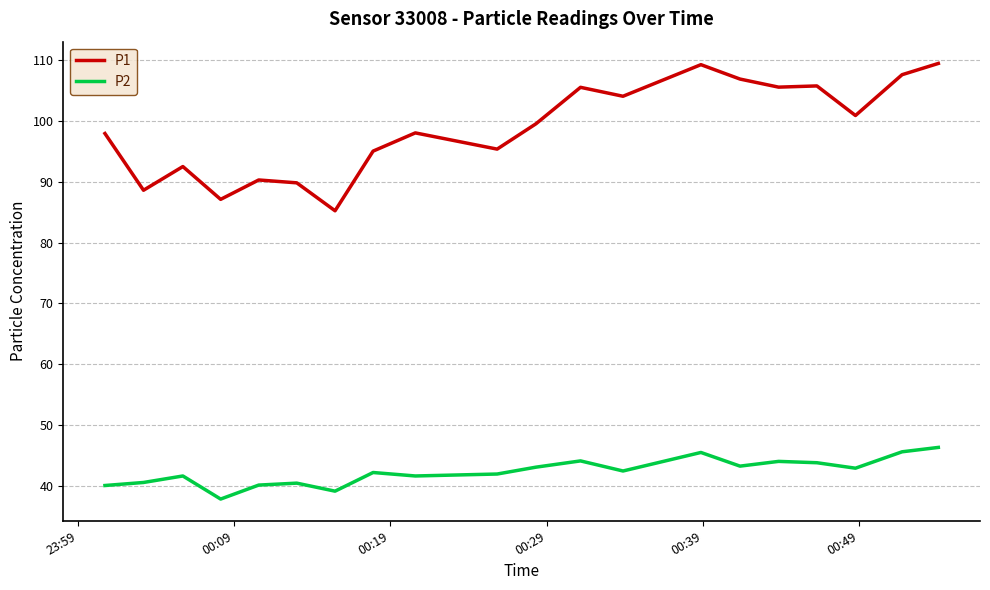

What is the highest value of the P2 series?

46.3